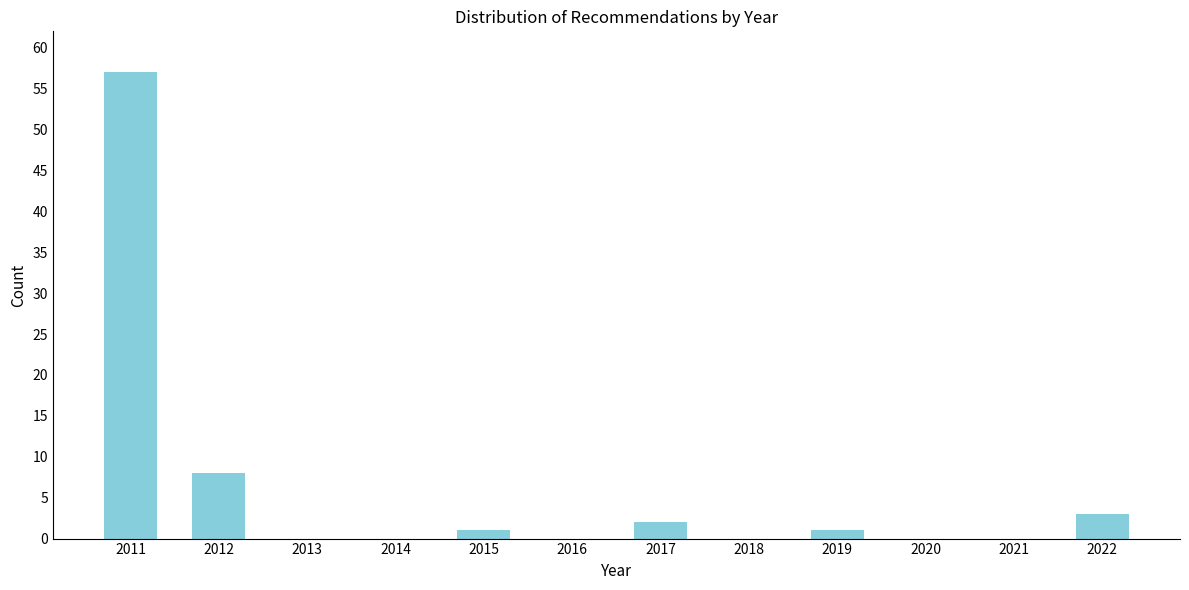

Reading left to right, transcribe all the data shown in this chart.

2011=57	2012=8	2013=0	2014=0	2015=1	2016=0	2017=2	2018=0	2019=1	2020=0	2021=0	2022=3